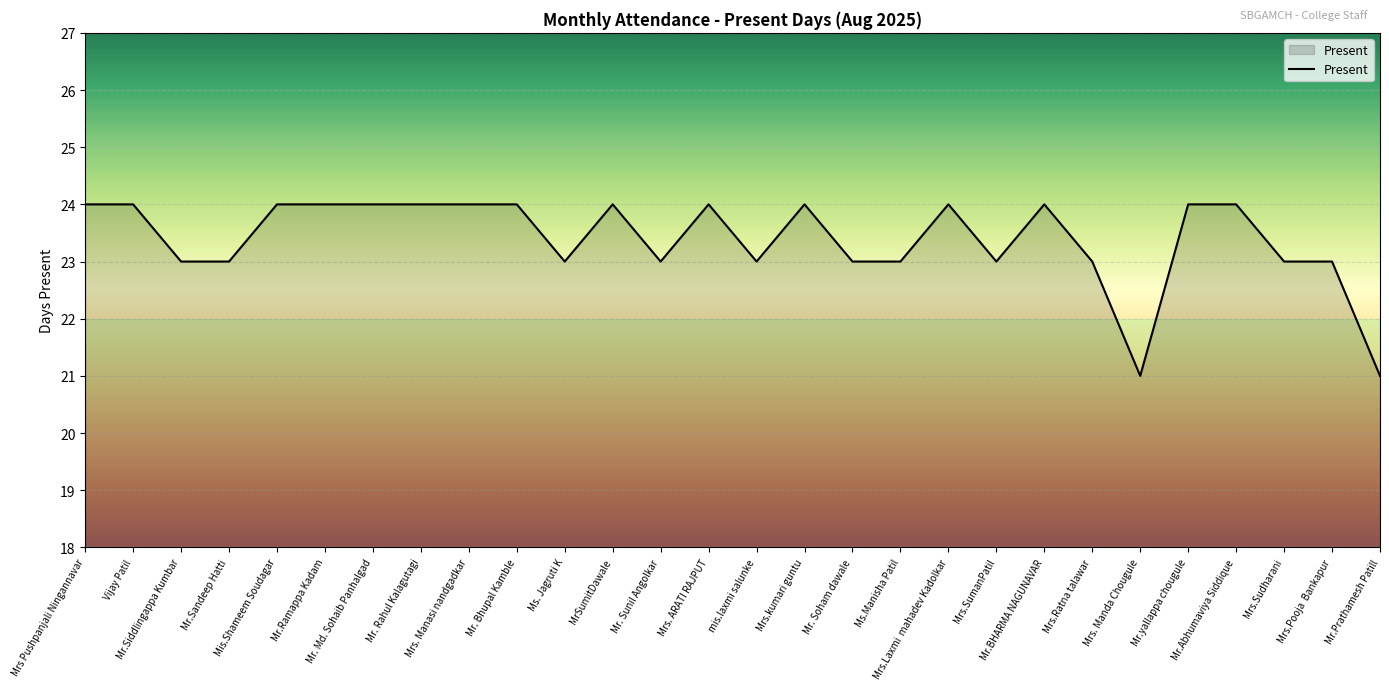

What is the ratio of the value at Mrs.kumari guntu to the value at Mr.Ramappa Kadam?

1.0